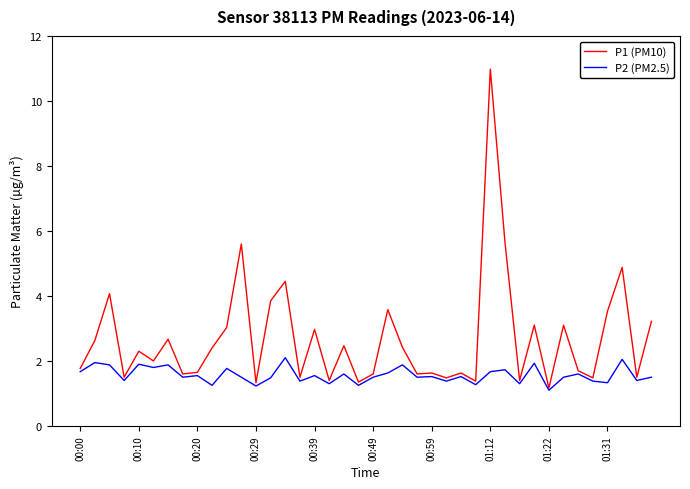

List the series in order of their overall mean, highest first.

P1 (PM10), P2 (PM2.5)